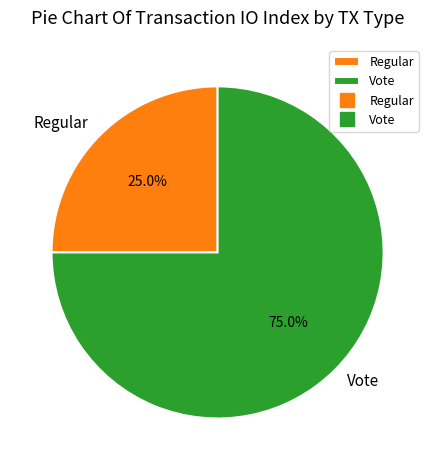

Which slice is the smallest?

Regular